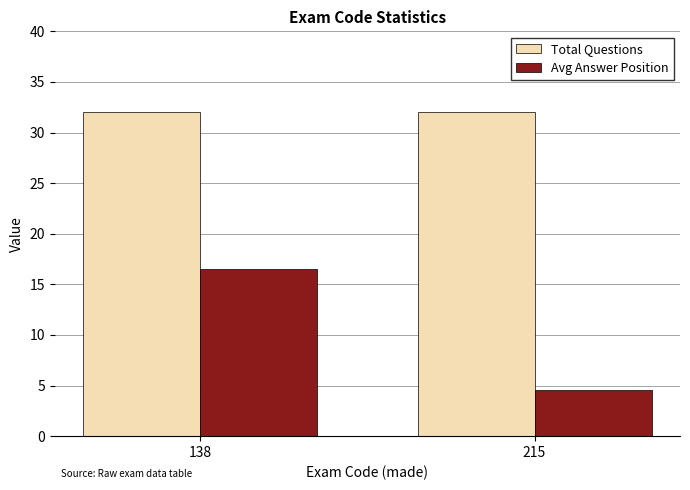

At how many categories does at least one series exceed 20?

2